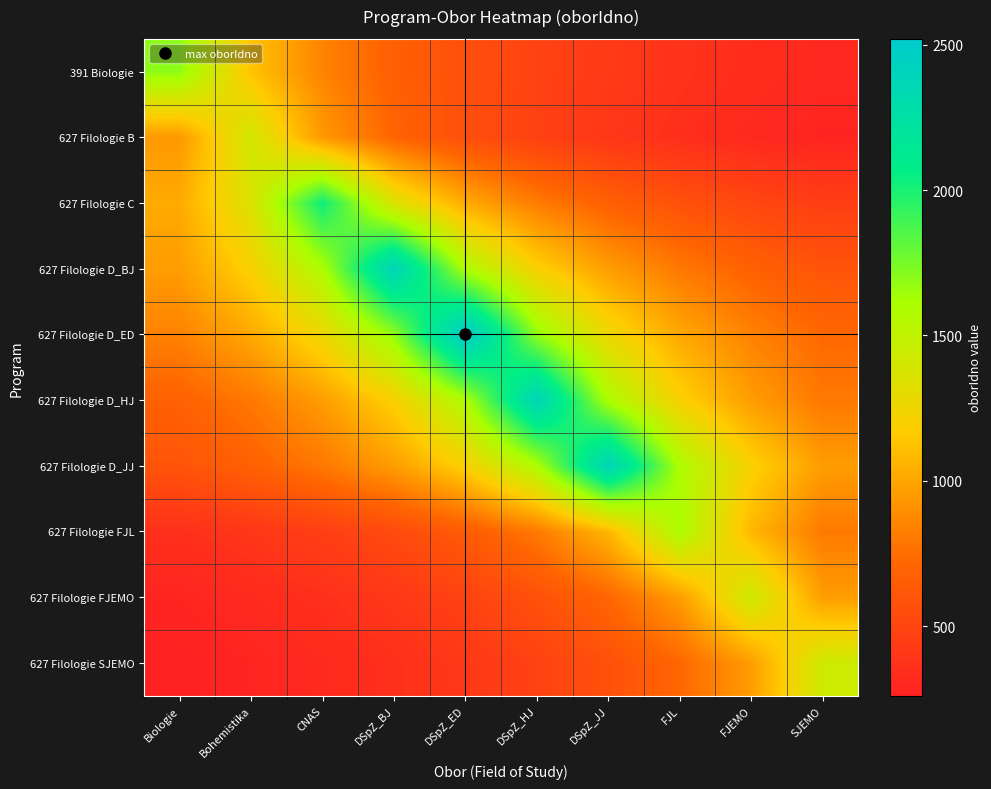

At which category does the chart reach its peak across all series?

DSpZ_ED